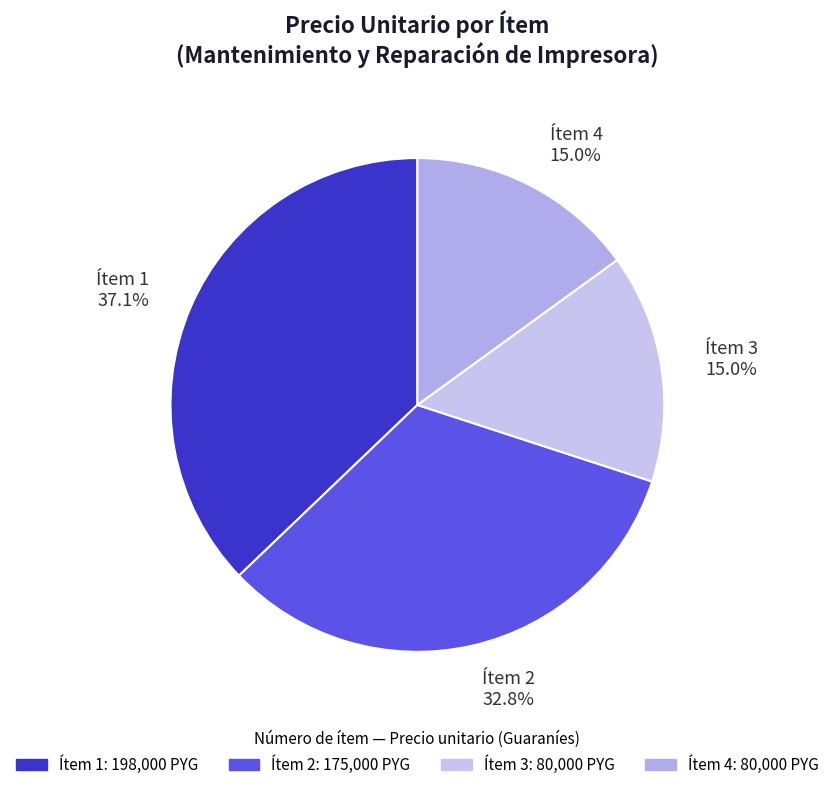

Which has a higher value, Ítem 4 15.0% or Ítem 2 32.8%?

Ítem 2 32.8%